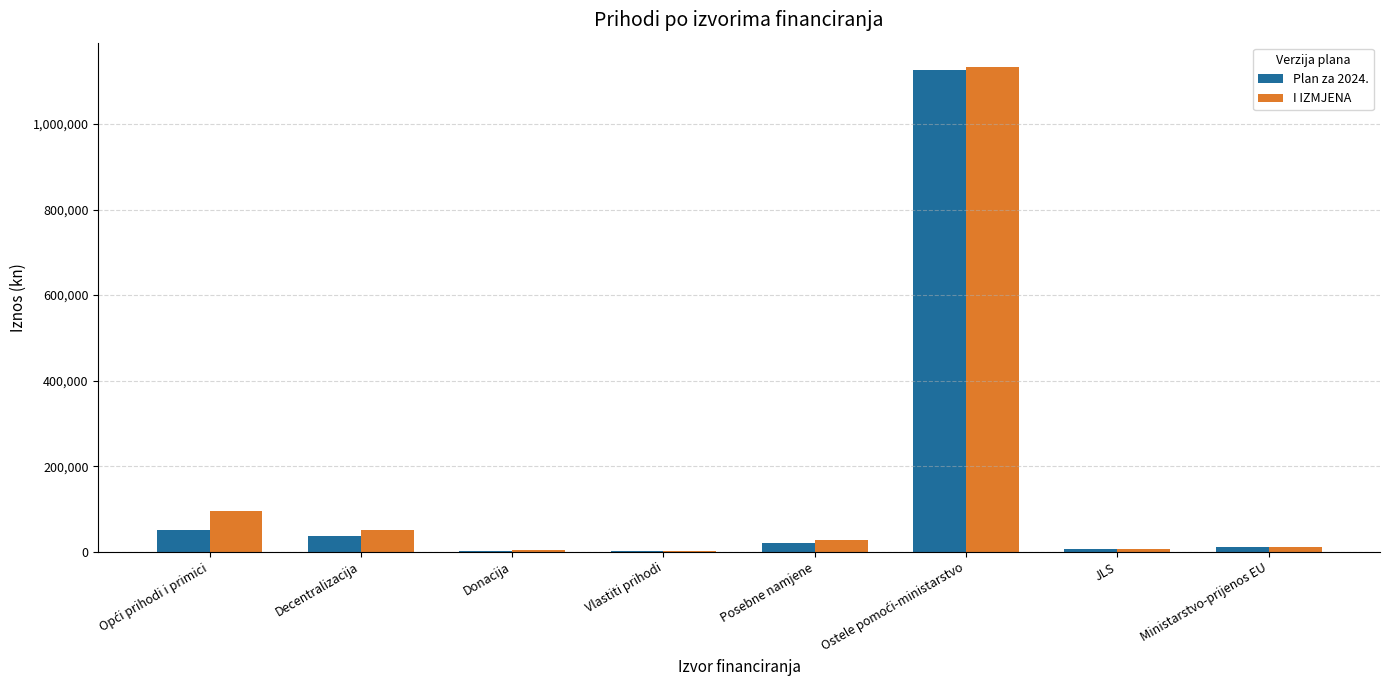

How many groups of bars are there?

8